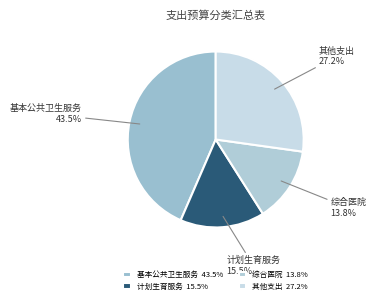

Does any single category account for the majority?

No